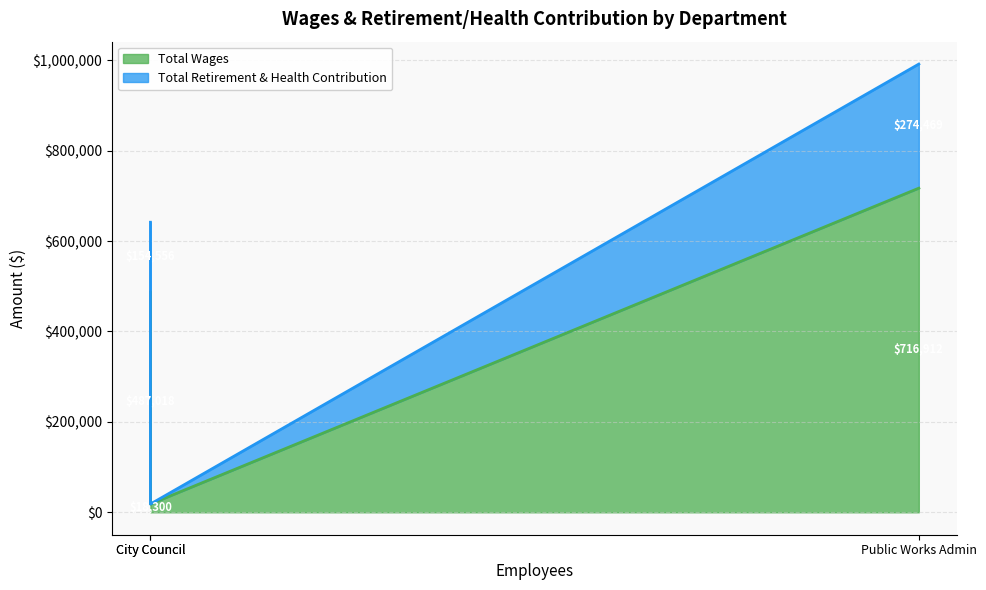

Which label corresponds to the smallest value in the chart?

City Council